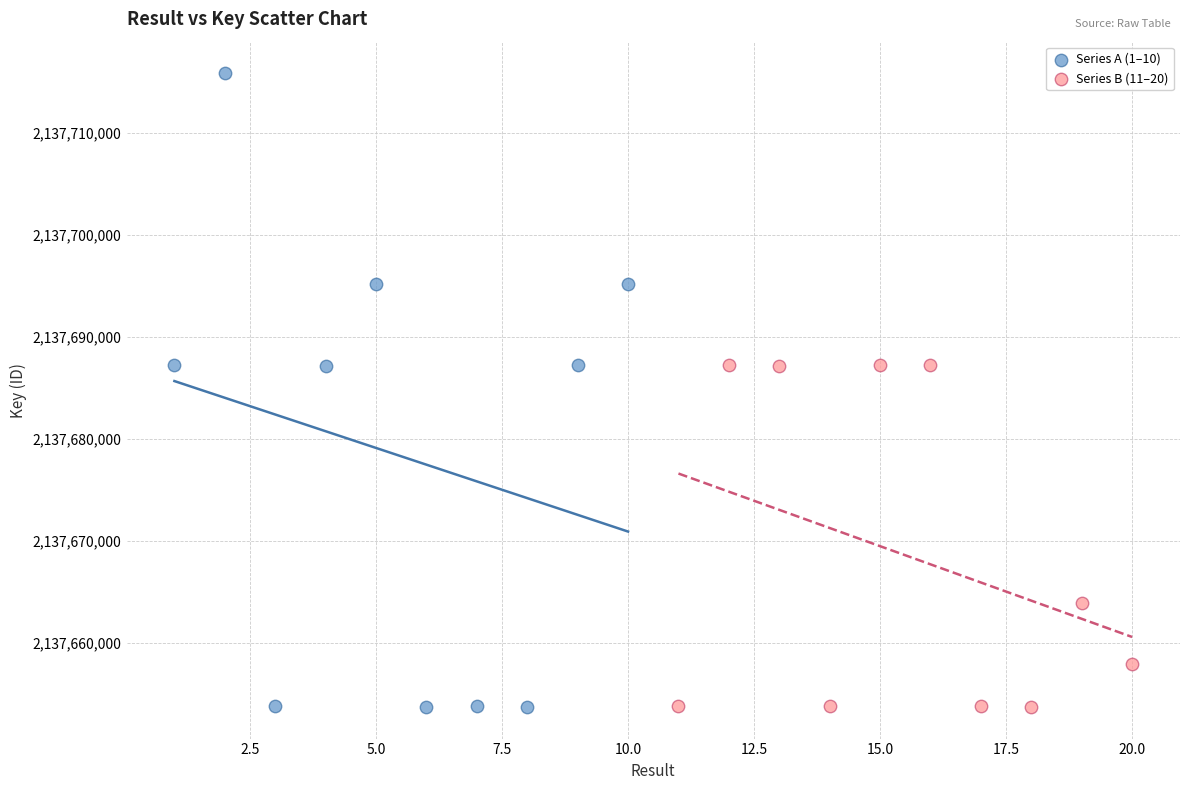

Which series contains the highest Y value?

Series A (1–10)